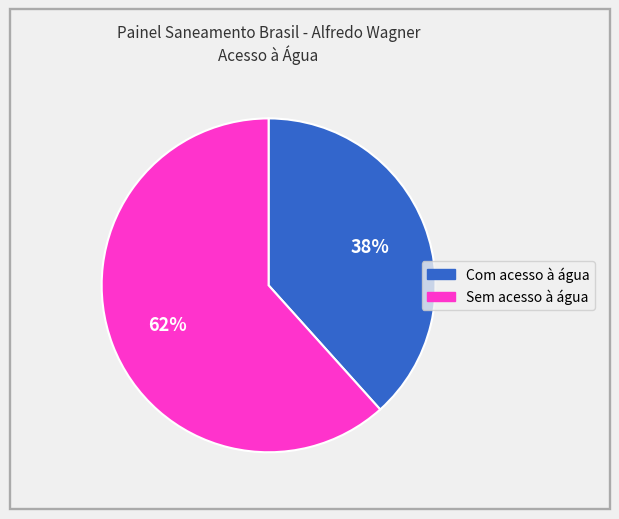

Count the number of slices in the pie.

2